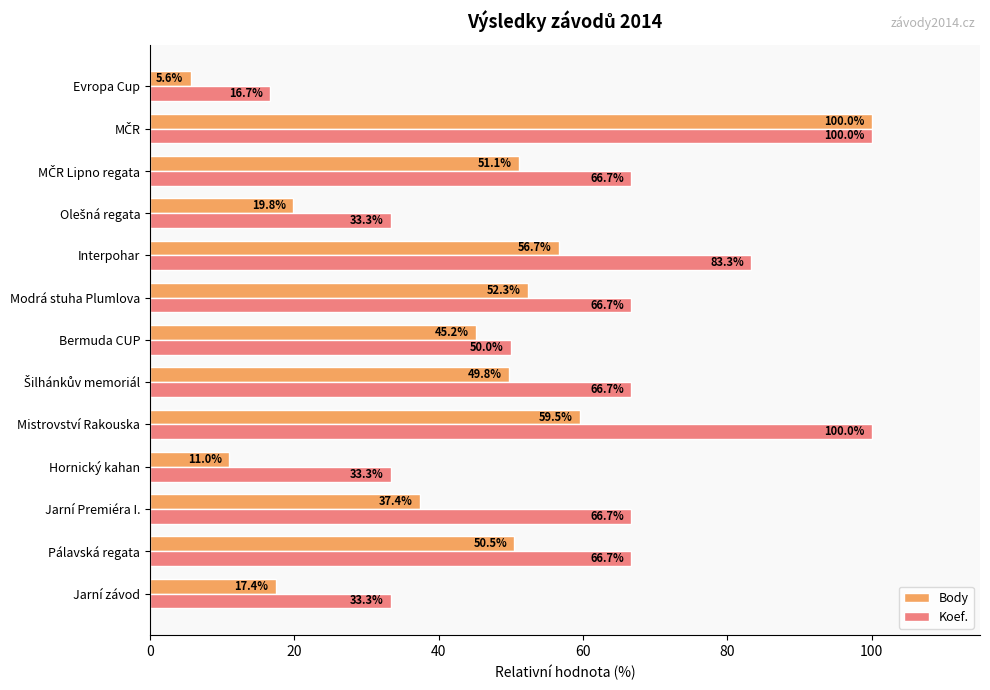

What is the maximum value for Body?

100.0